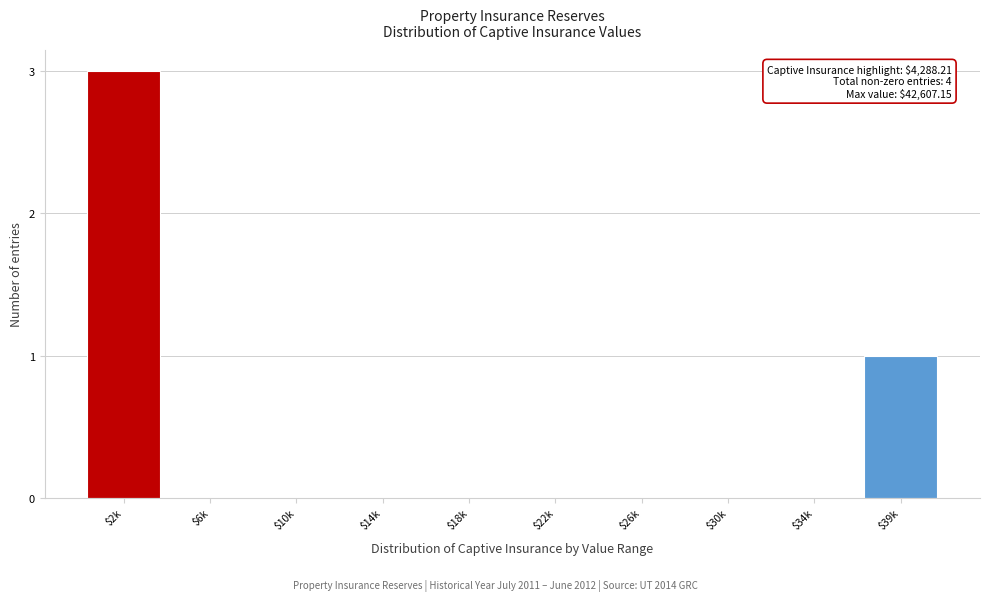

True or false: the data shows 1 at $34k.

False